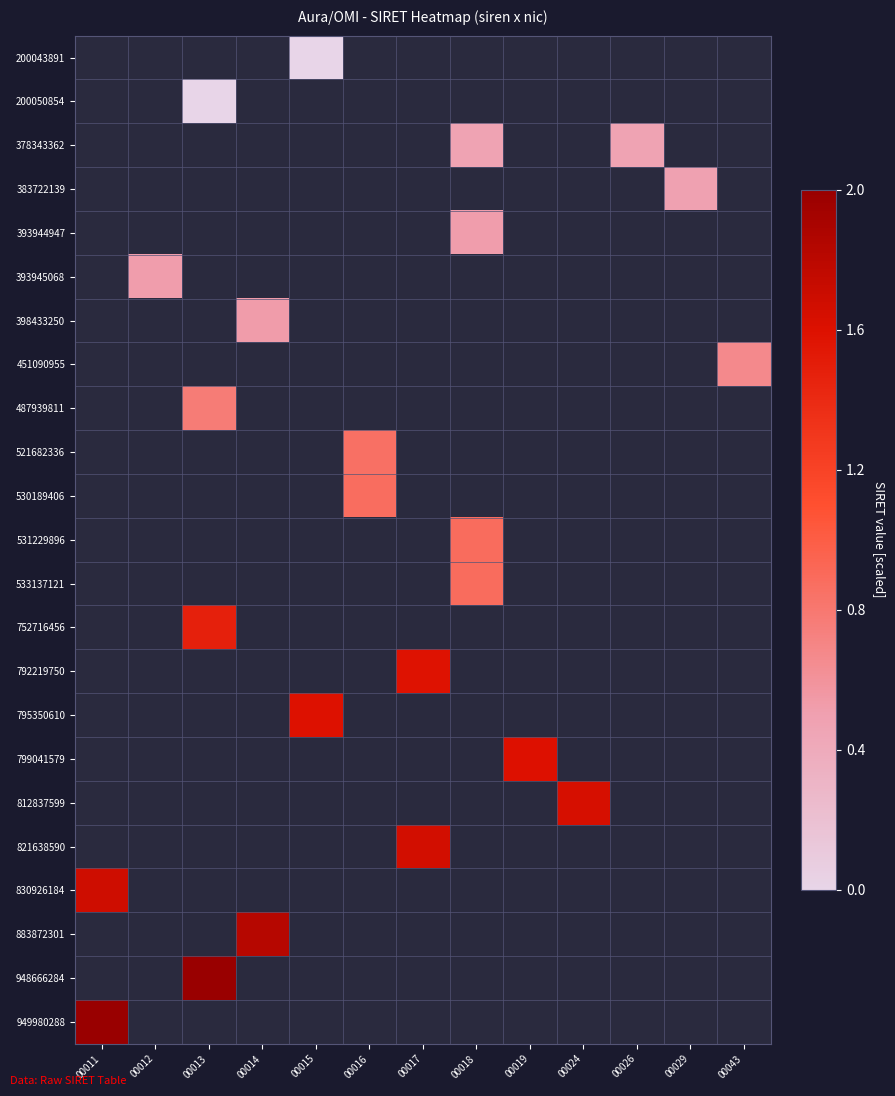

Which category has the lowest value across all series?

00015